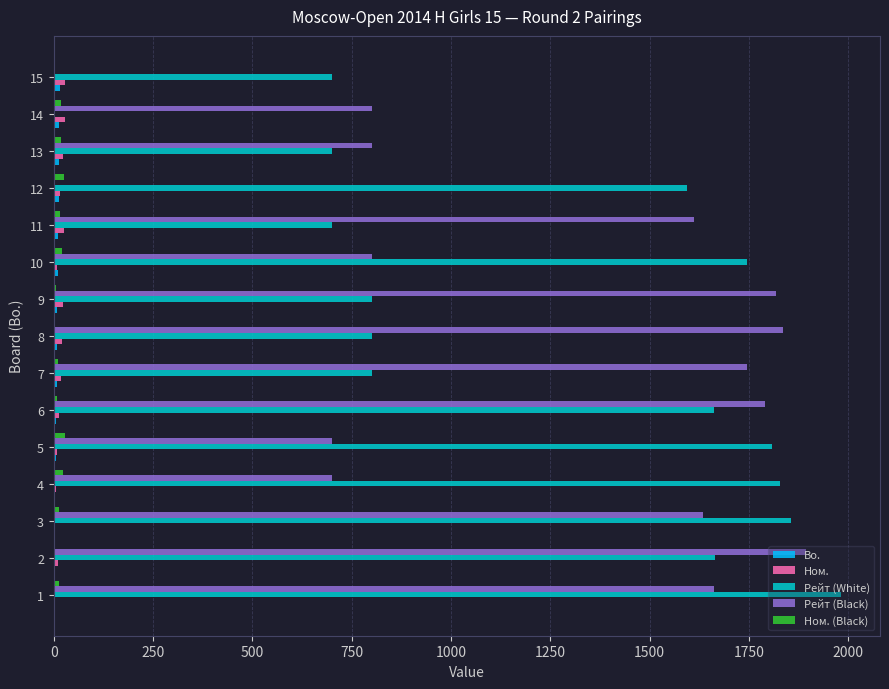

What is the maximum value shown in the chart?

1981